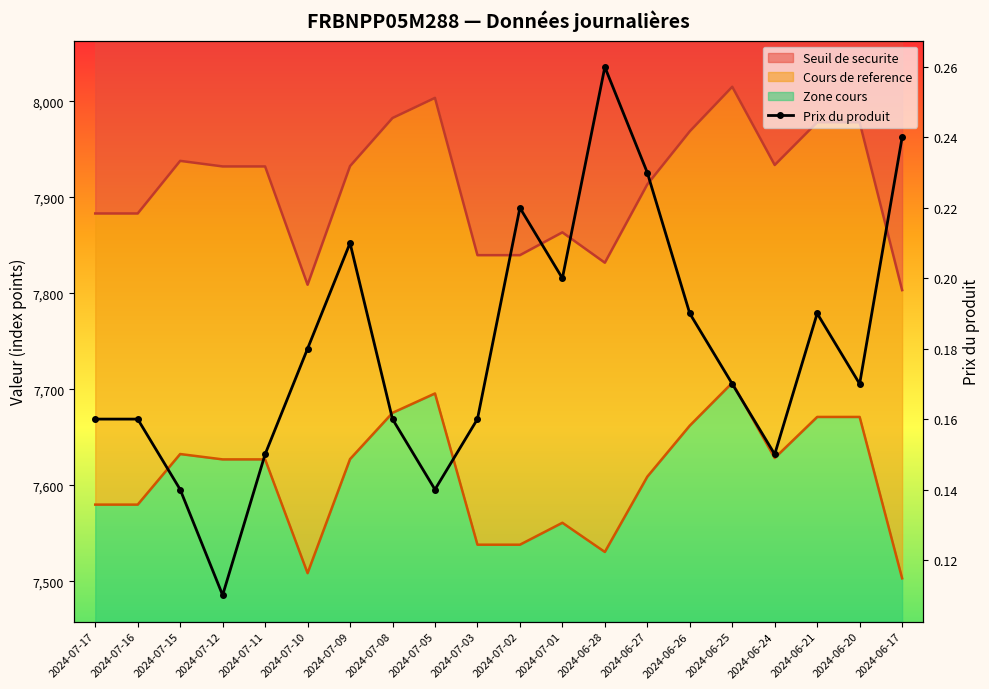

The chart shows a value of 0.3 at 2024-07-16. True or false?

False